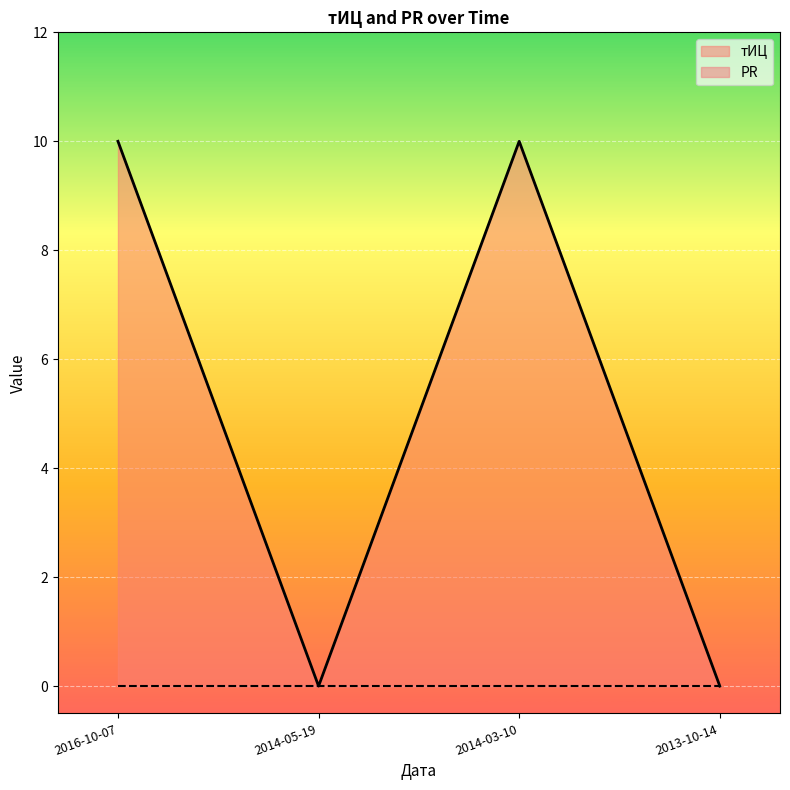

At which label is the value closest to 5?

2016-10-07